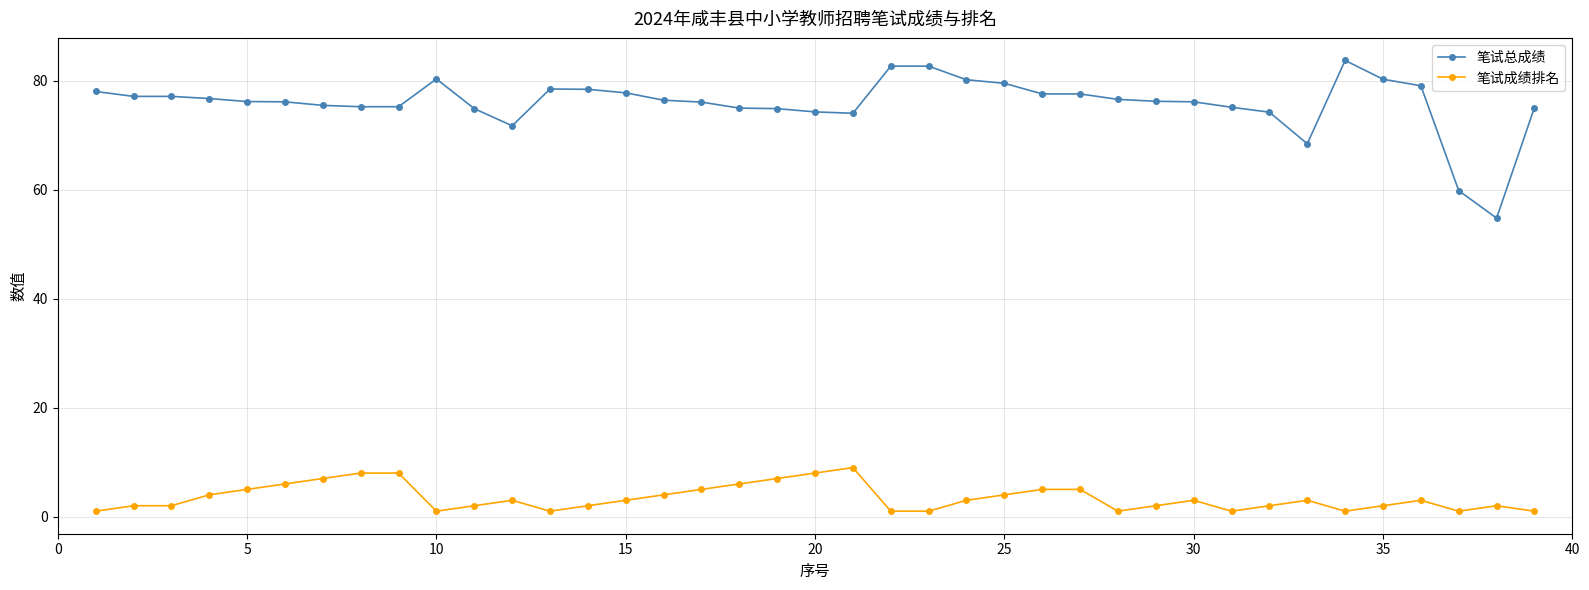

How many lines are shown in the chart?

2